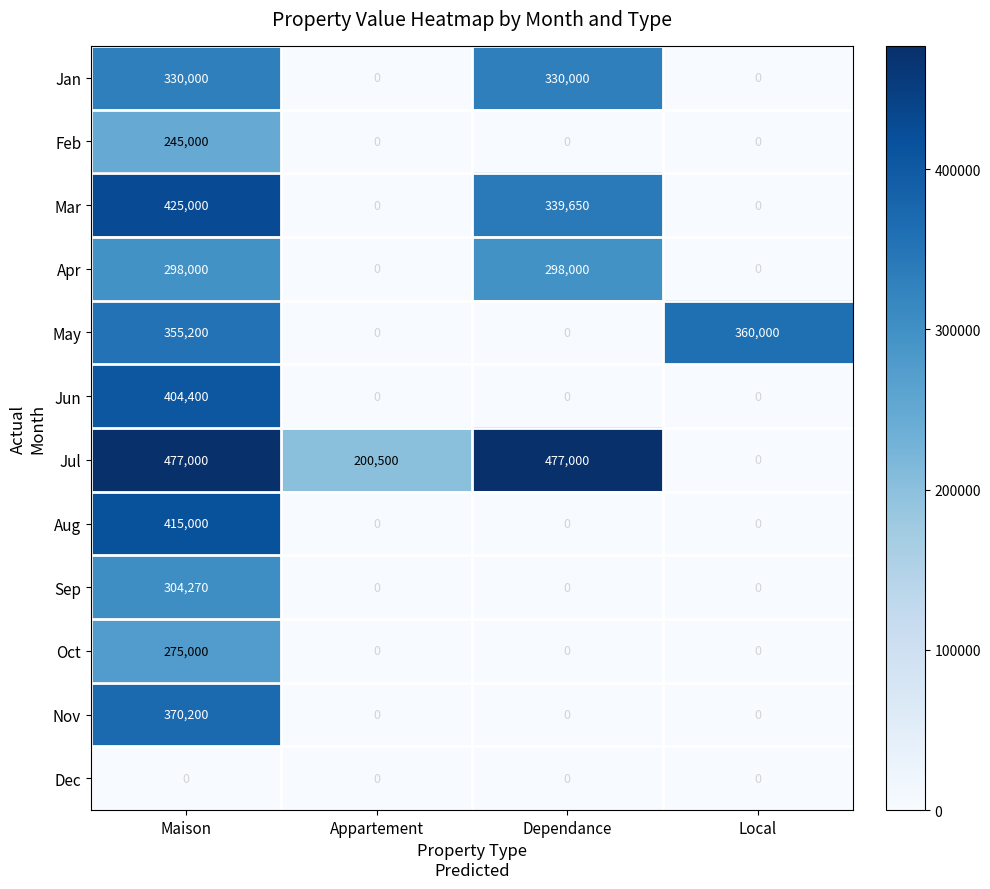

Between Maison and Appartement, which series saw the biggest shift?

Mar